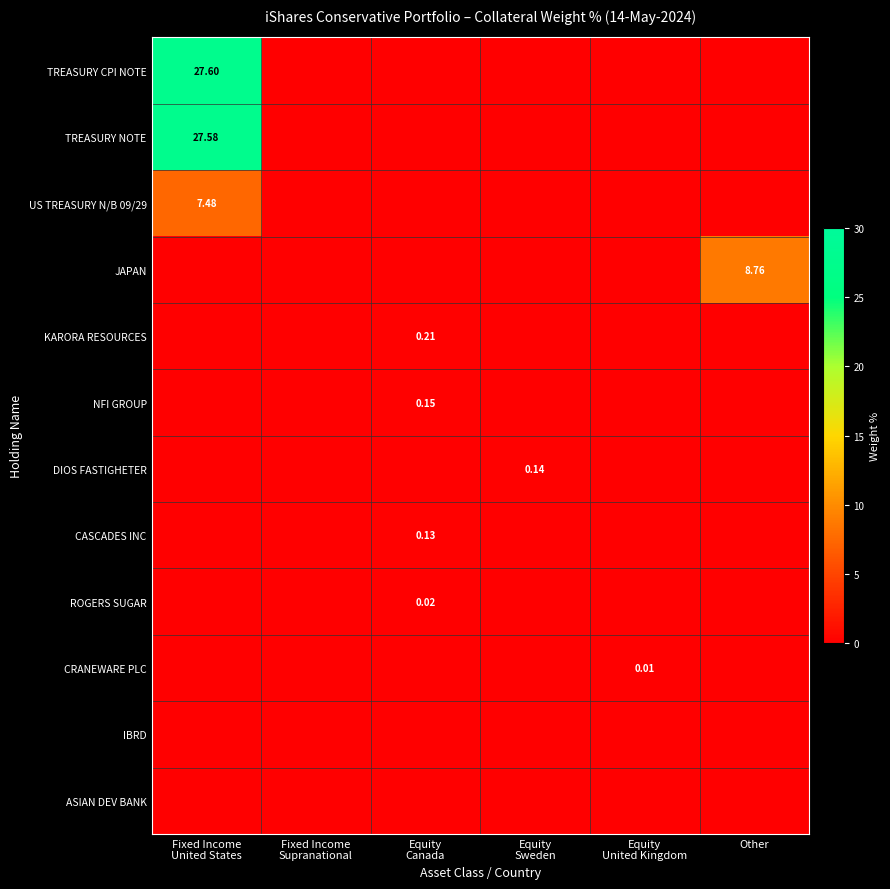

At which label is KARORA RESOURCES closest to 0?

Fixed Income United States